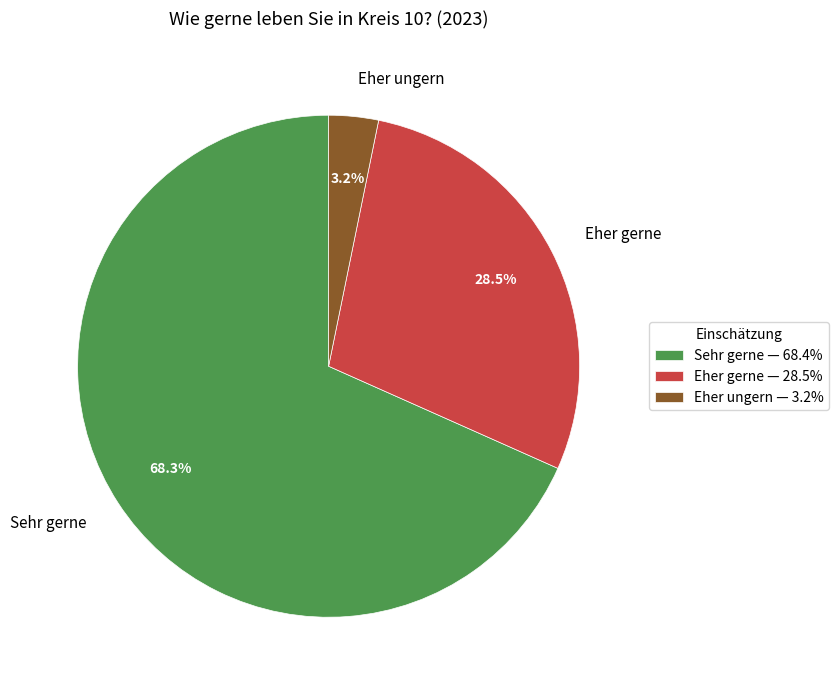

How many slices are in this pie chart?

3